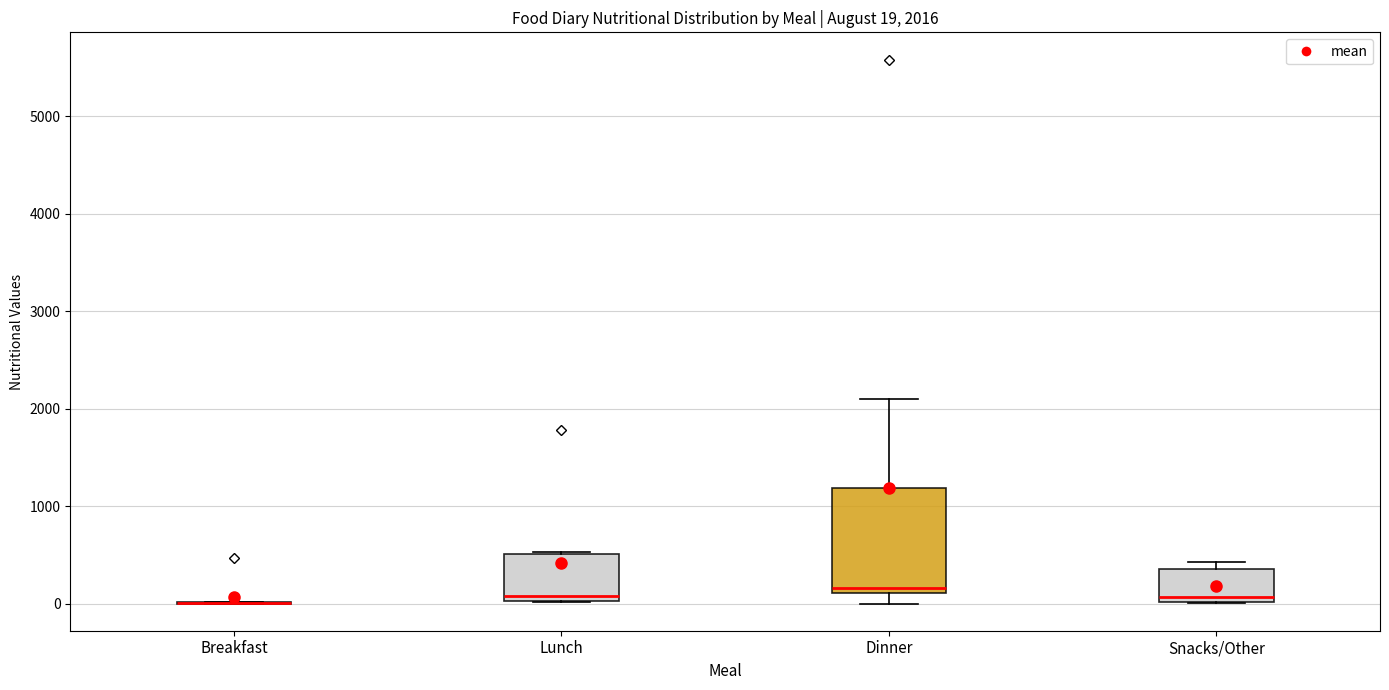

Comparing the boxes themselves (not the whiskers), which one is the tallest?

Dinner